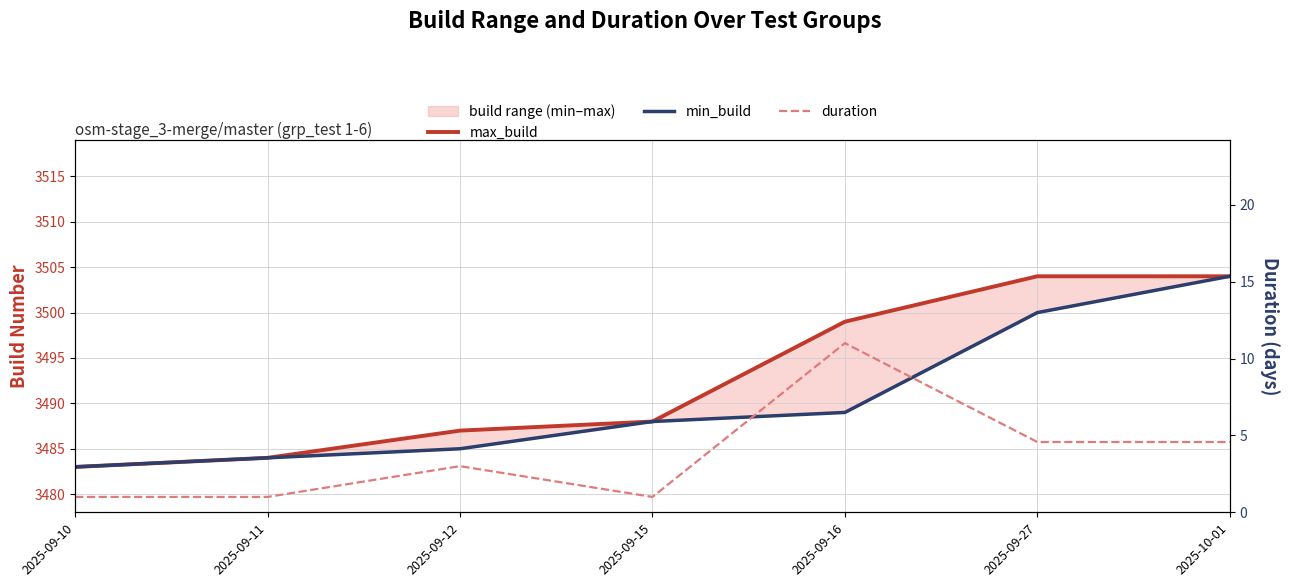

What is the maximum value shown in the chart?

3504.0